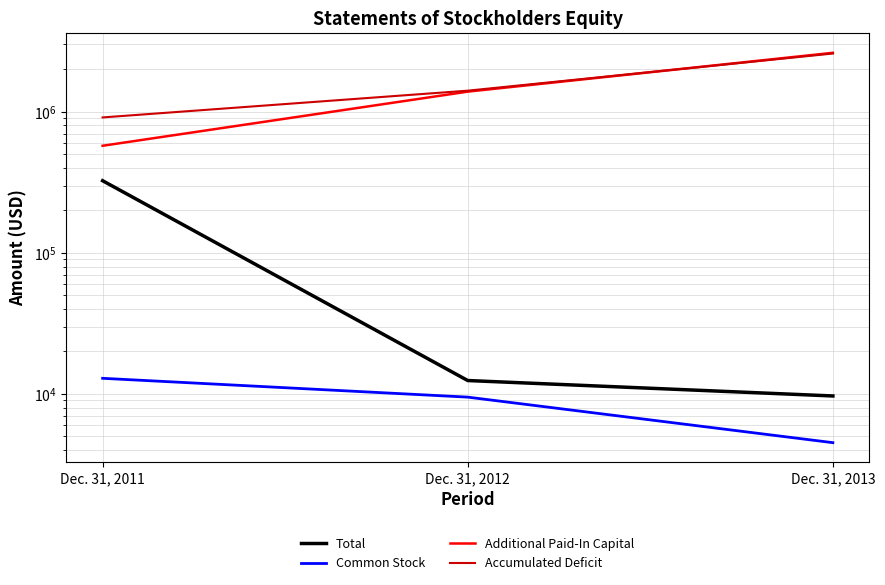

What is the difference between the Common Stock values at Dec. 31, 2011 and Dec. 31, 2013?

8395